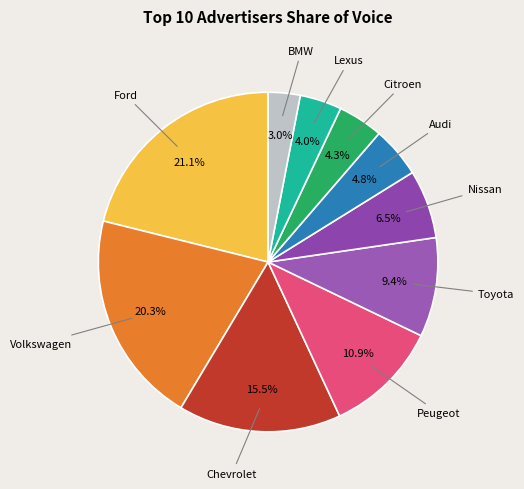

What is the smallest slice in the pie chart?

BMW